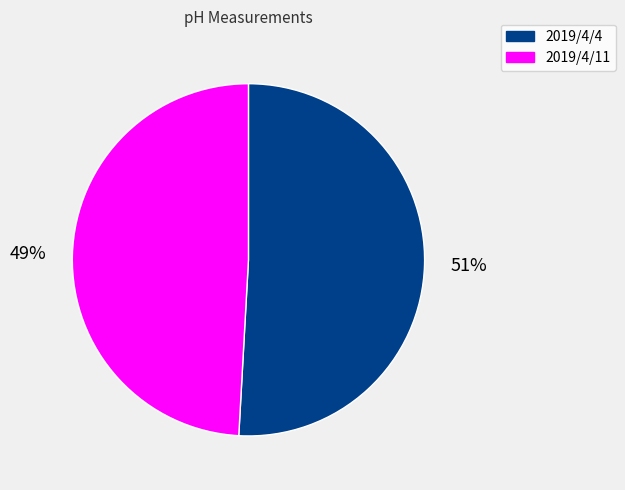

Is it true that 2019/4/4 is 58% of the pie?

False